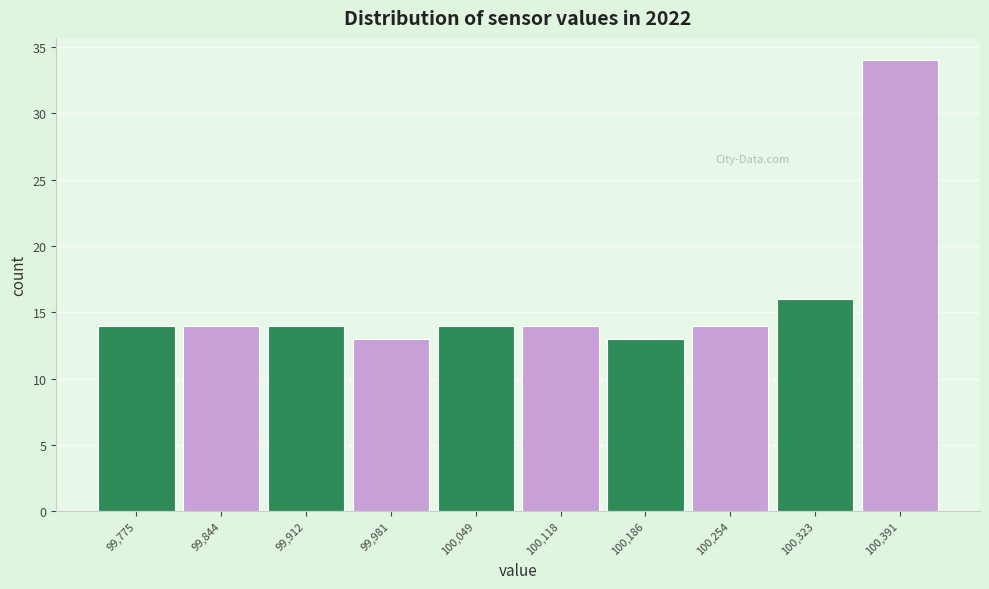

Reading left to right, list every bar in this chart as the range it spans on the x-axis followed by its height. Neither the bar edges nor the heights are printed on the chart, so give them approximately, as read against the axes.

99750 to 99810: 14
99810 to 99880: 14
99880 to 99950: 14
99950 to 100020: 13
100020 to 100090: 14
100090 to 100160: 14
100160 to 100220: 13
100220 to 100290: 14
100290 to 100360: 16
100360 to 100430: 34